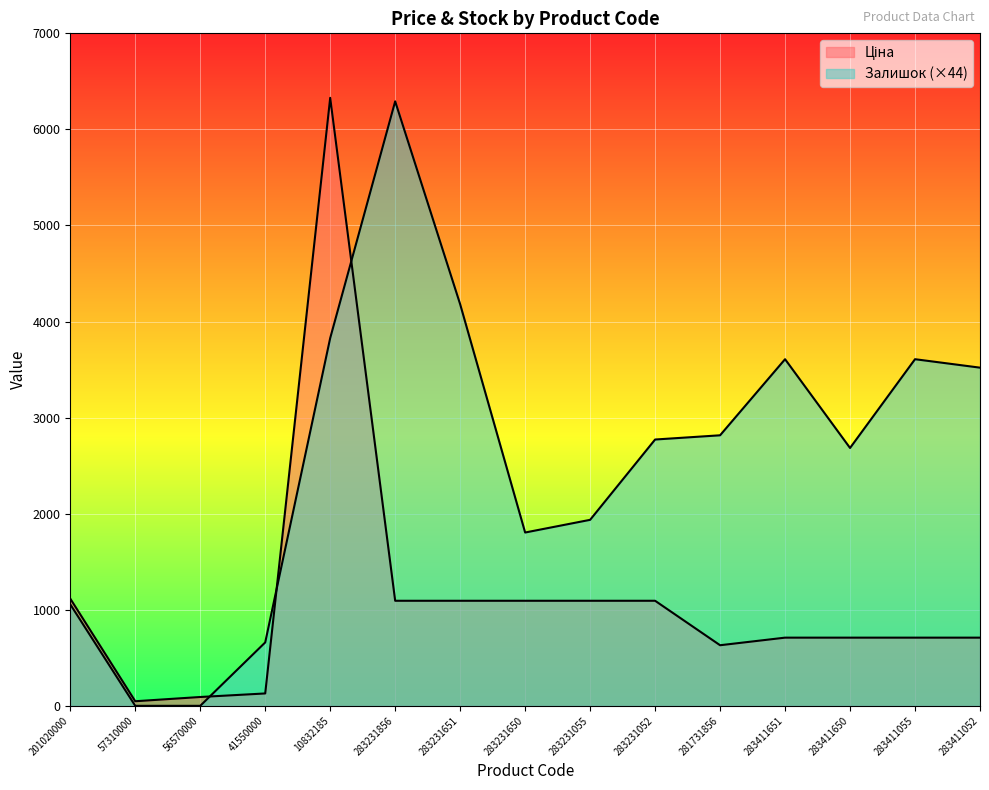

Which category has the highest value in the Ціна series?

10832185